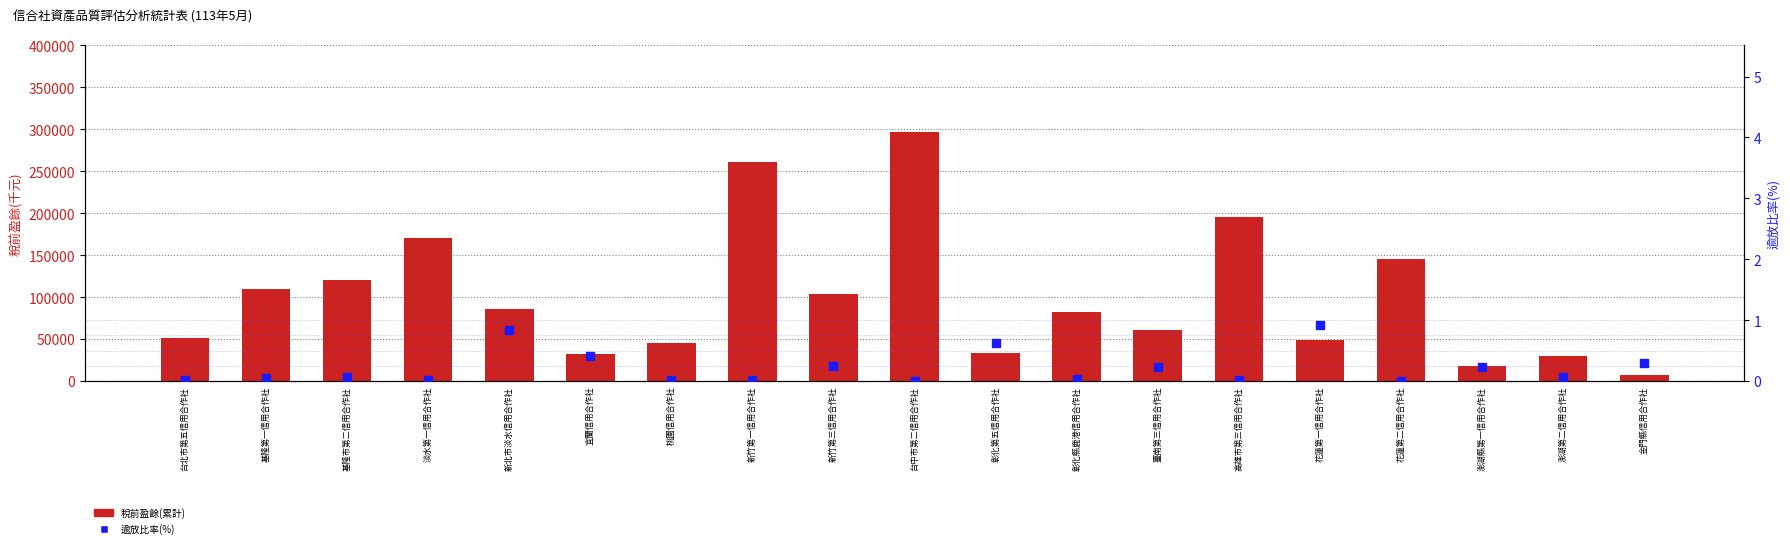

Is the value of 稅前盈餘(累計) at 臺南第三信用合作社 greater than the value of 逾放比率(%) at 新竹第三信用合作社?

Yes